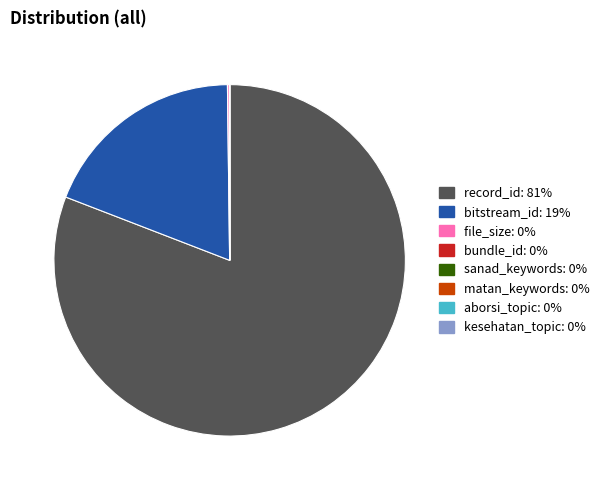

Does any single category account for the majority?

Yes